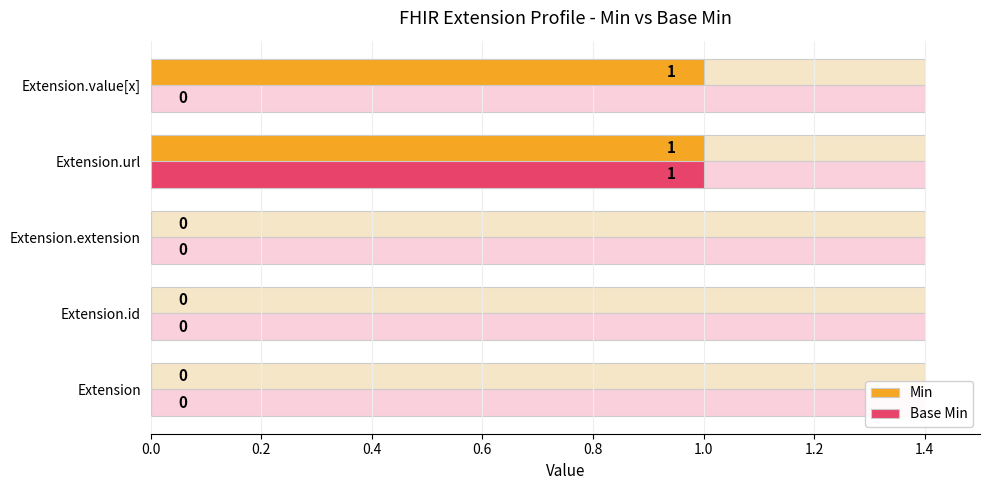

True or false: Min has a value of 0 at Extension.extension.

True